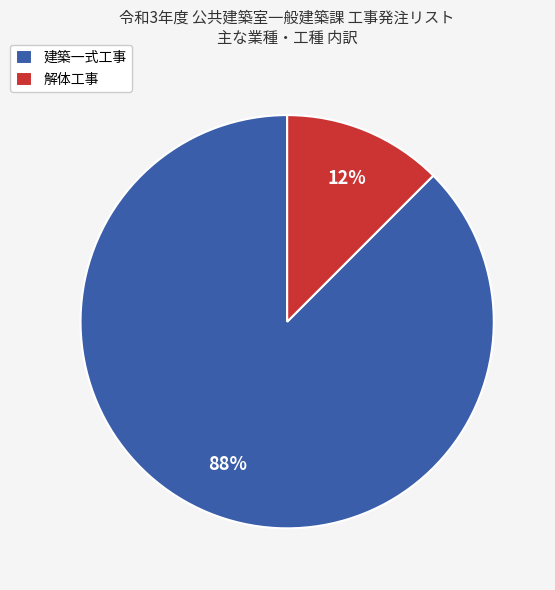

Do 建築一式工事 and 解体工事 together represent more than half of the pie?

Yes